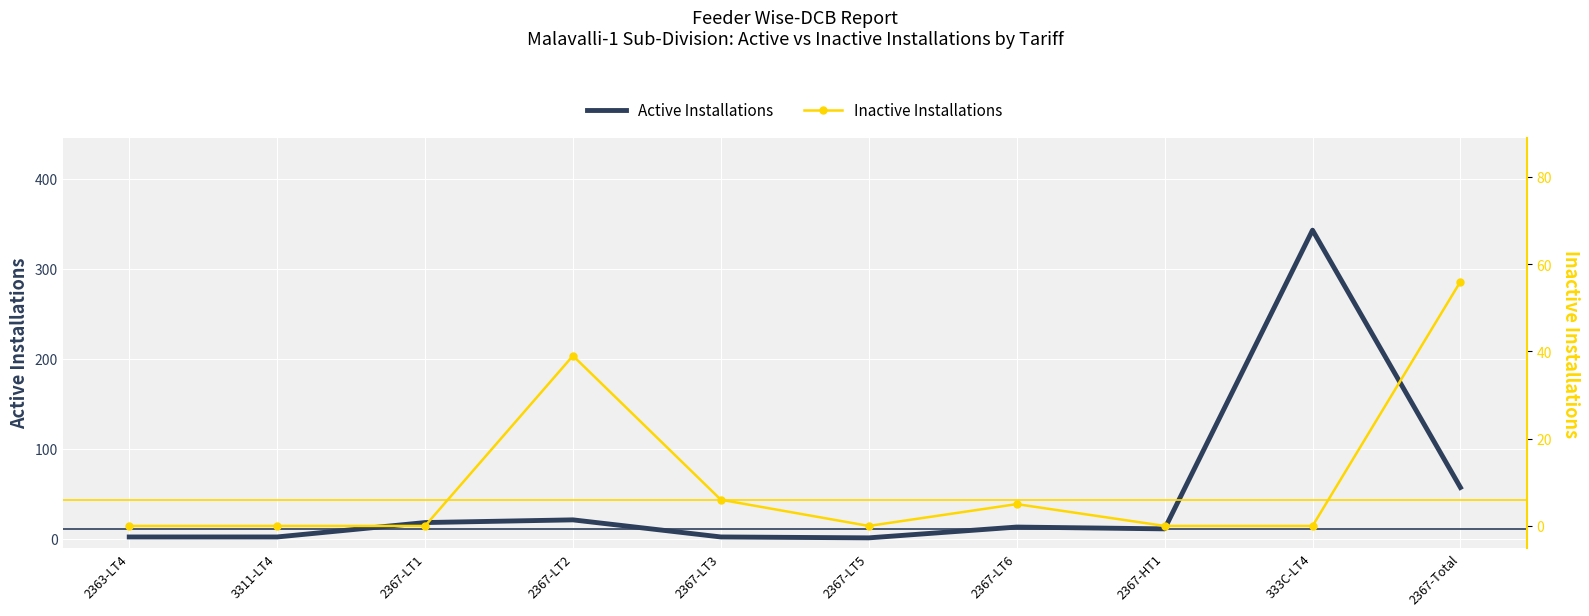

Is the value of Inactive Installations at 2367-LT3 greater than the value of Active Installations at 2367-LT1?

No